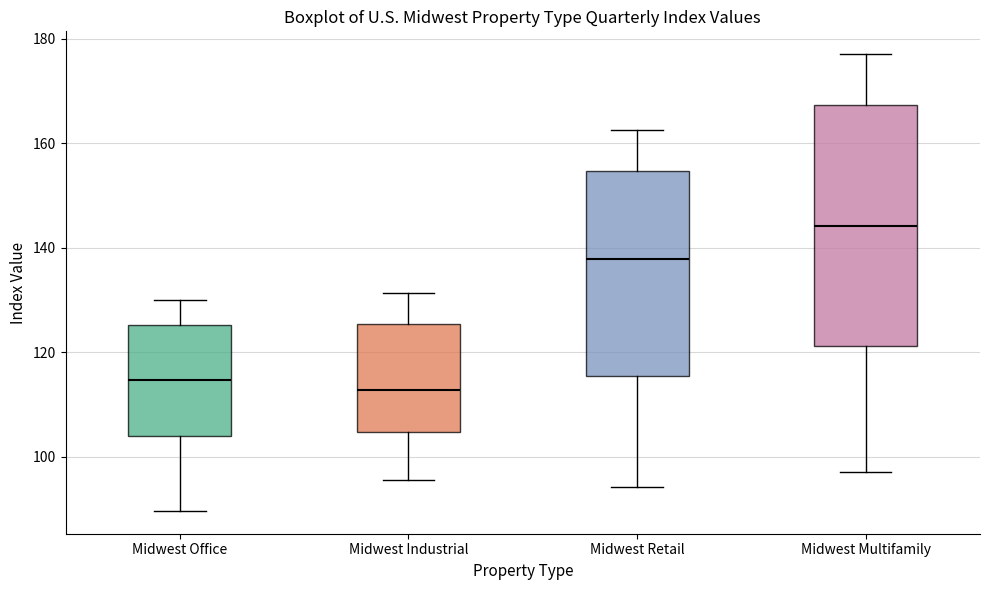

Which box's median line is the highest?

Midwest Multifamily